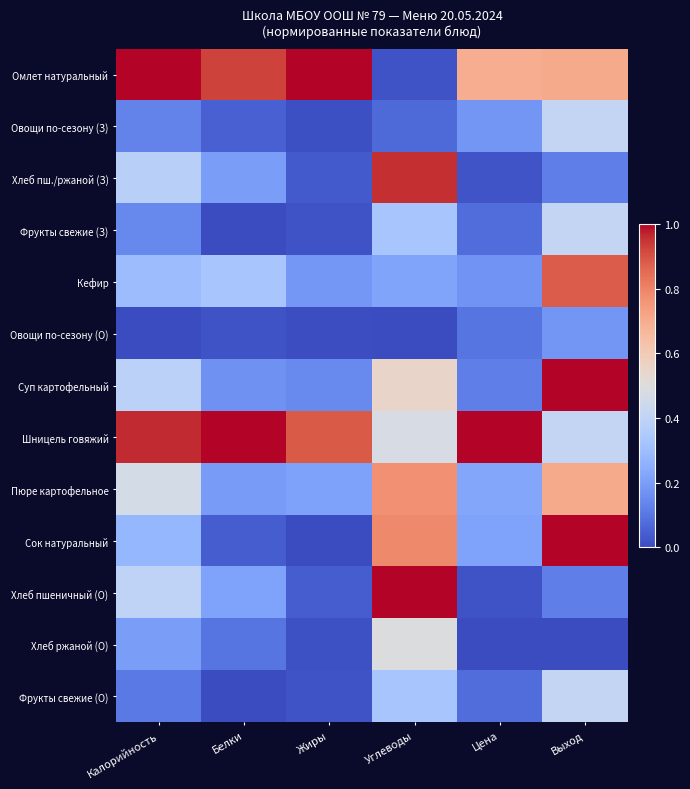

What is the total value across all series at Жиры?

2.6